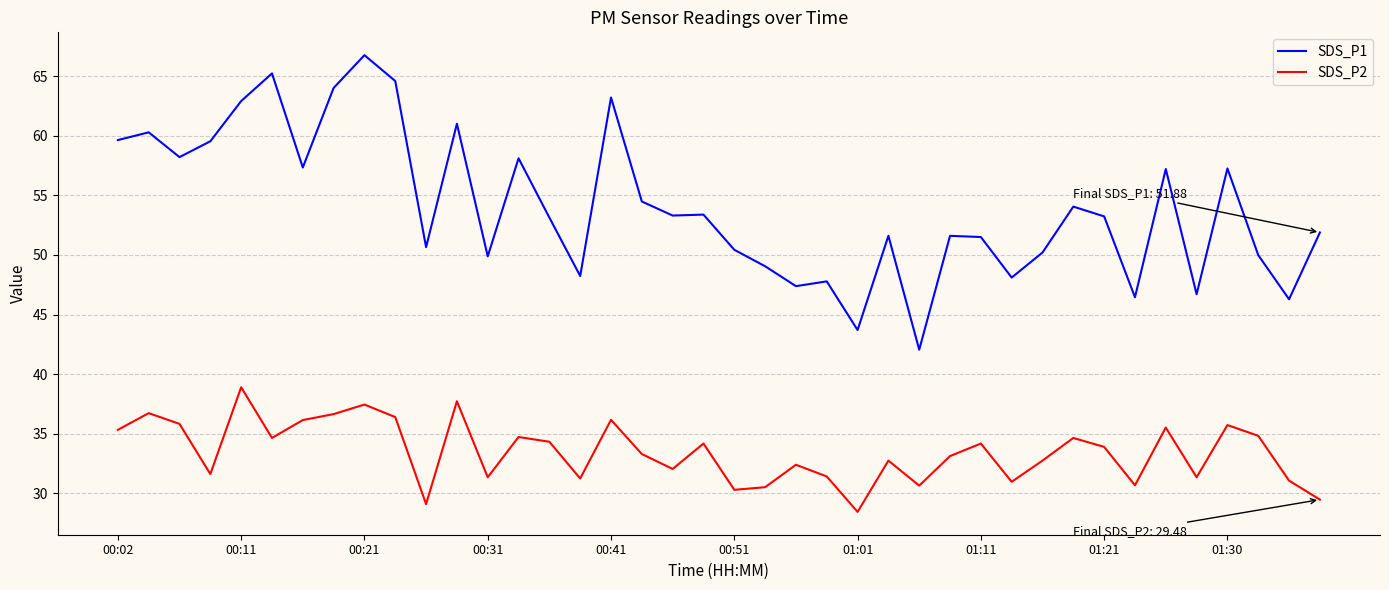

List the series in order of their peak value, highest first.

SDS_P1, SDS_P2